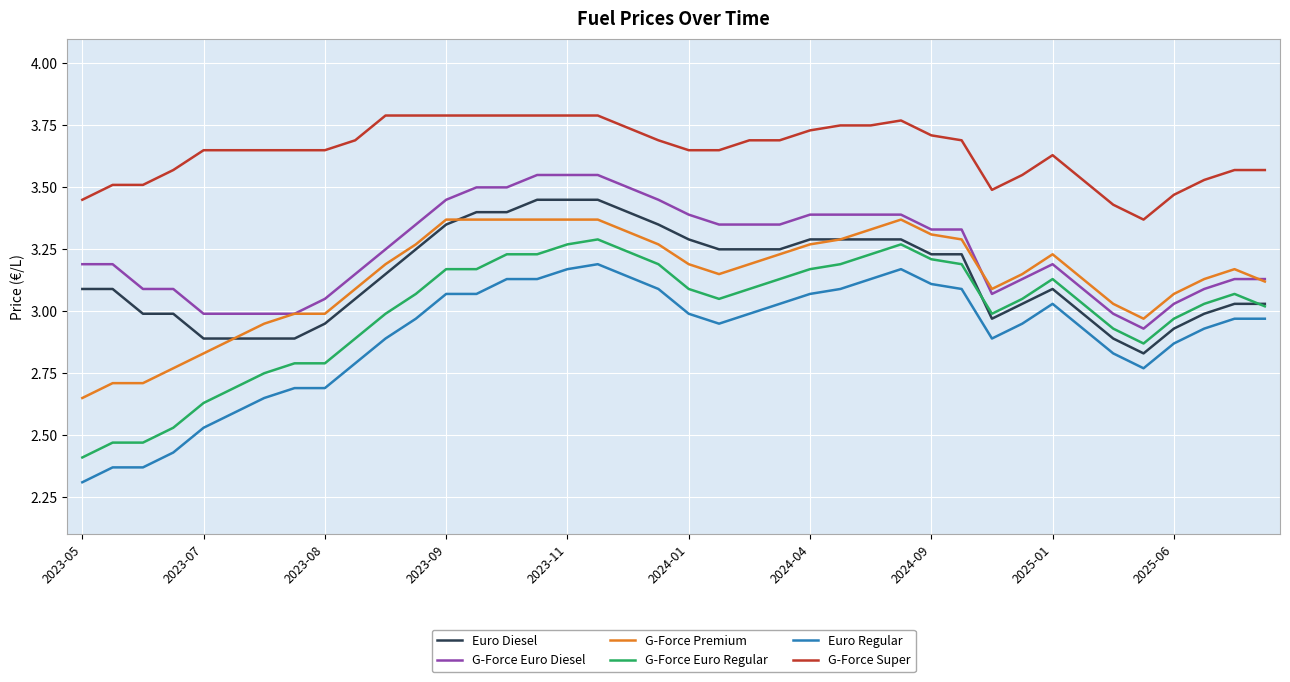

True or false: G-Force Super and Euro Diesel intersect in this chart.

False